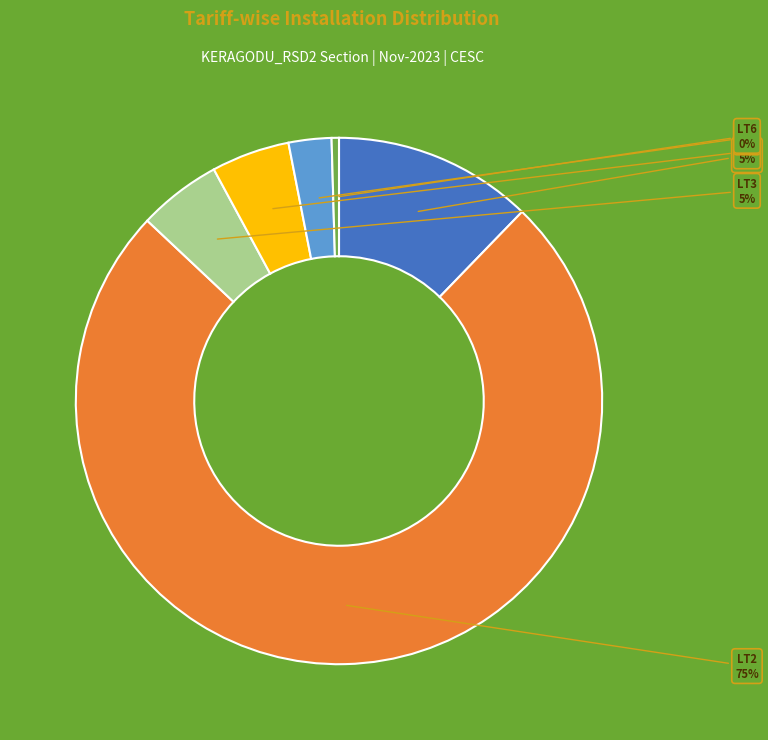

Count the number of slices in the pie.

6